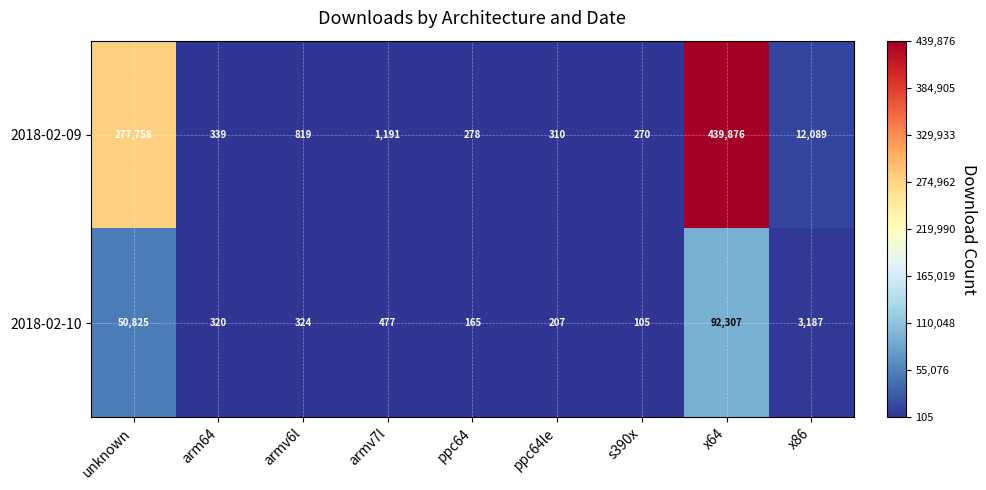

At which category is the sum across all series the highest?

x64